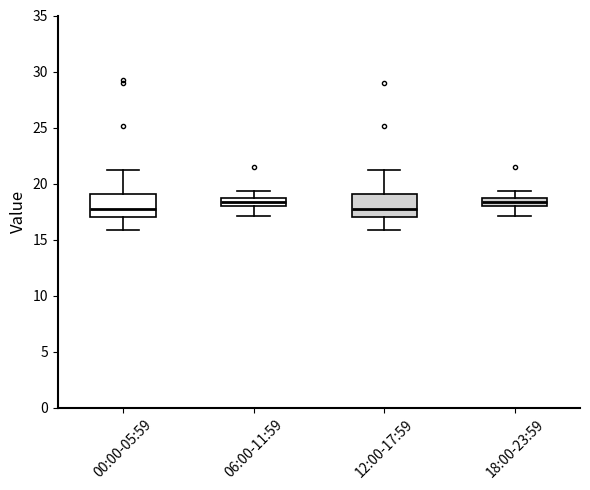

Where does the lower whisker of the box for 12:00-17:59 end on the y-axis? The values are not printed on the chart, so give them approximately, as read against the axis.

16.0